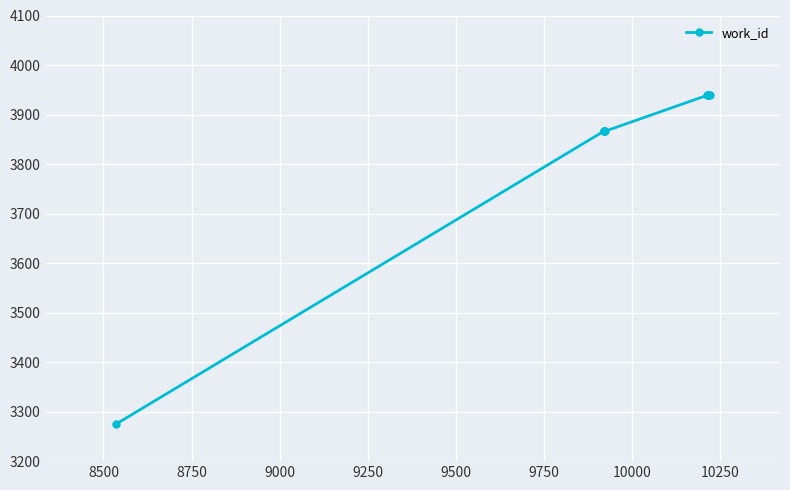

How many values are between 3866 and 3939?

9